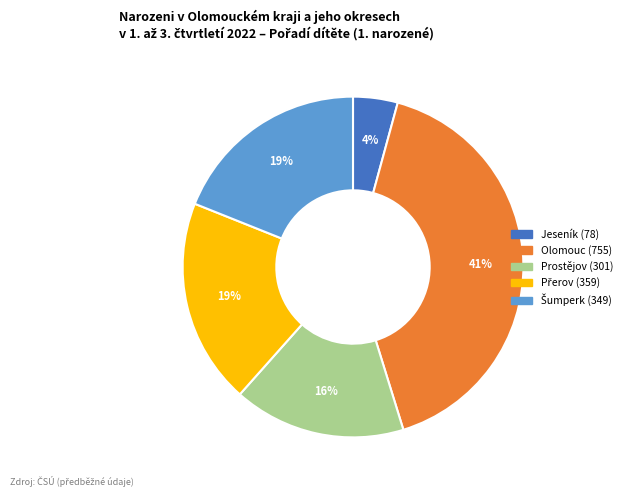

Between Jeseník and Prostějov, which is larger?

Prostějov